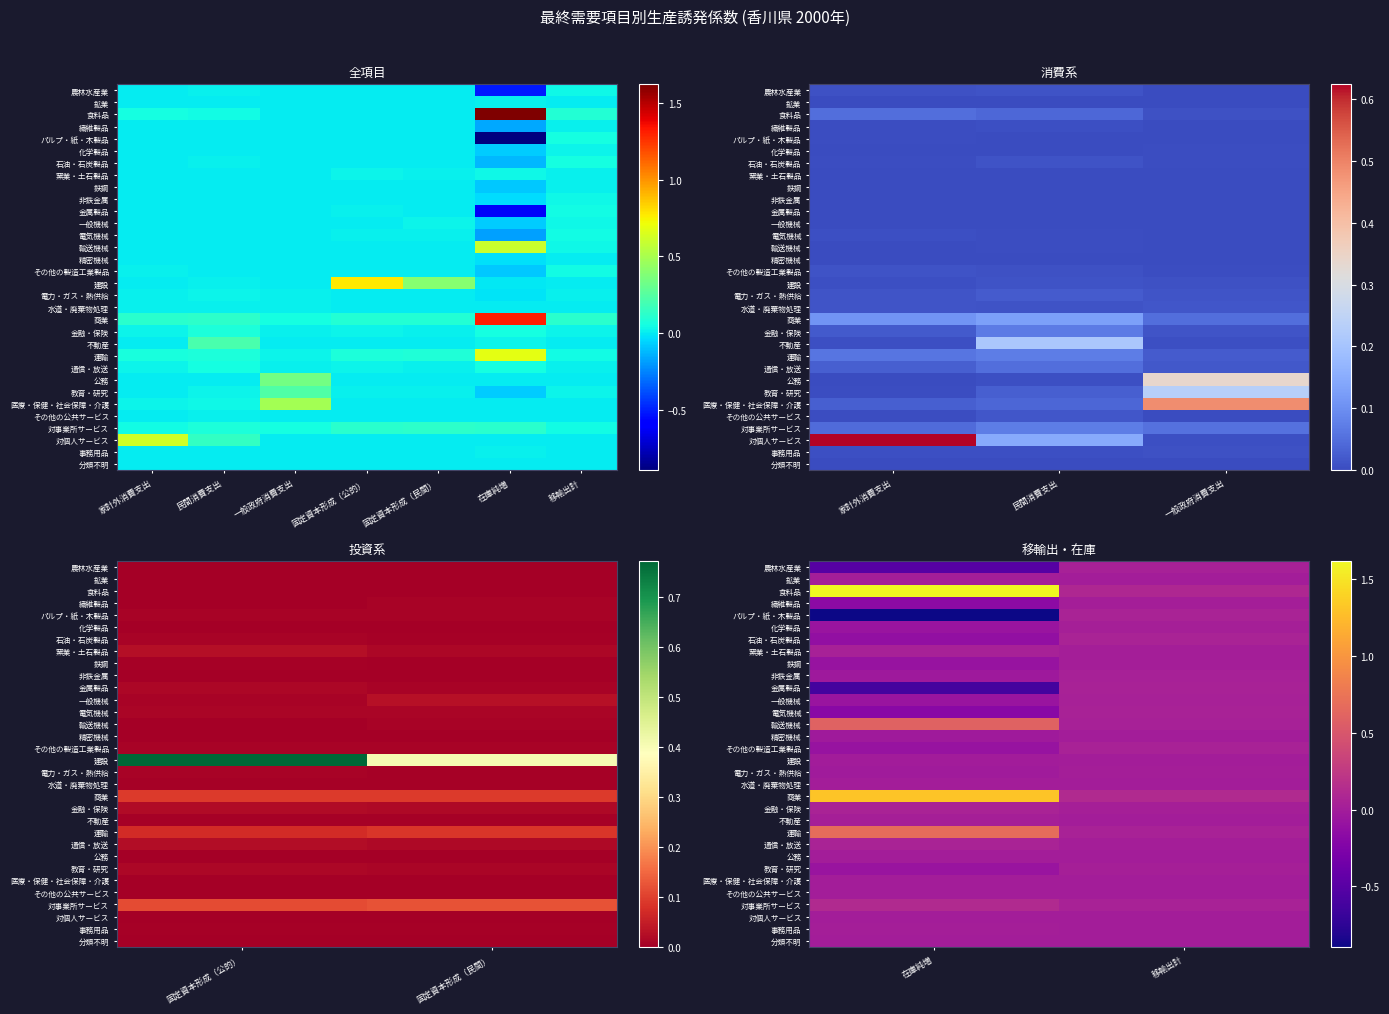

Count the number of categories in the chart.

2